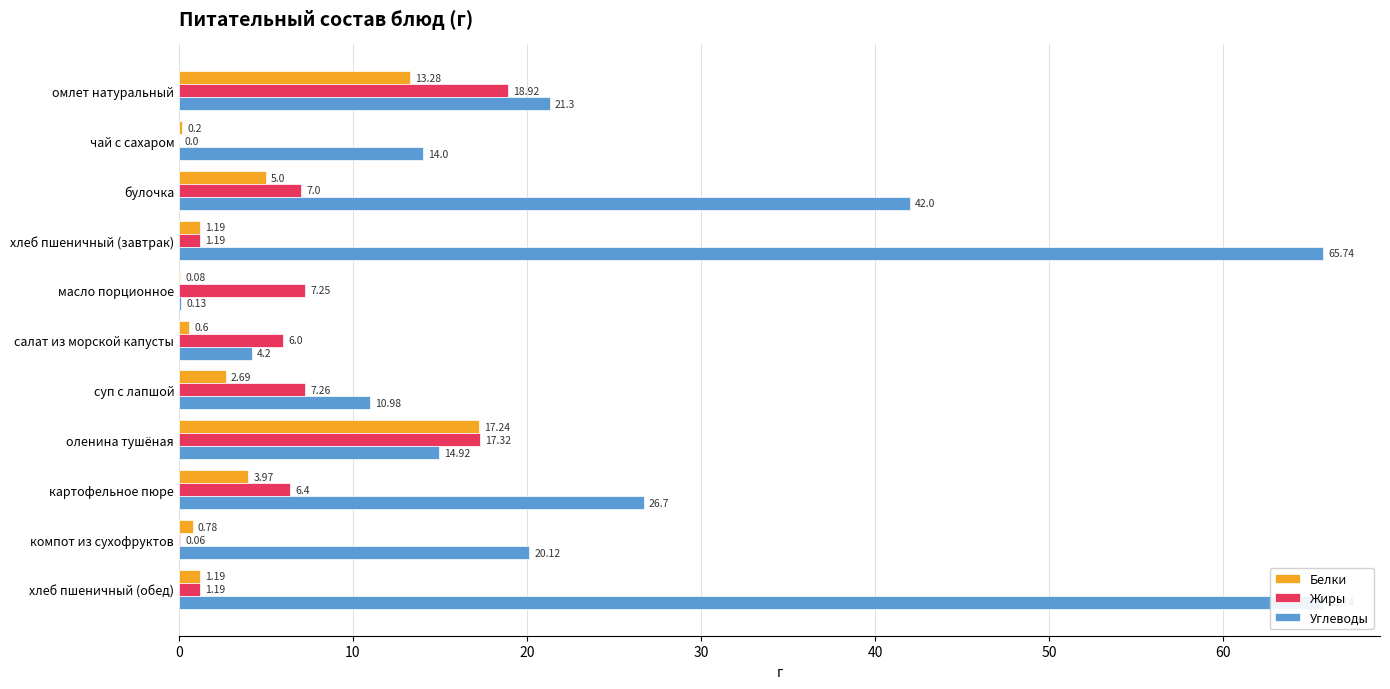

What value does the Жиры series have at 60?

7.3